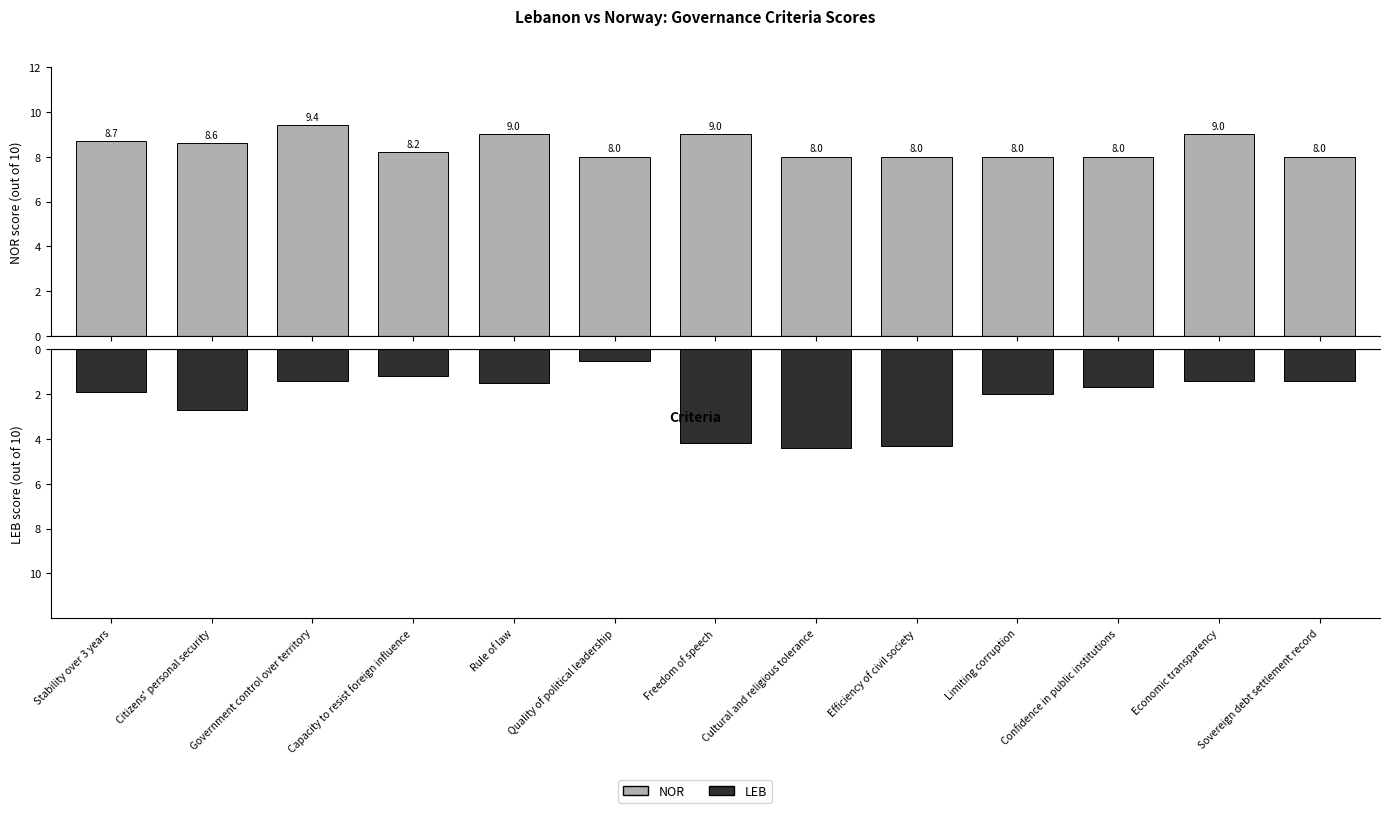

Which series has the widest spread of values?

LEB